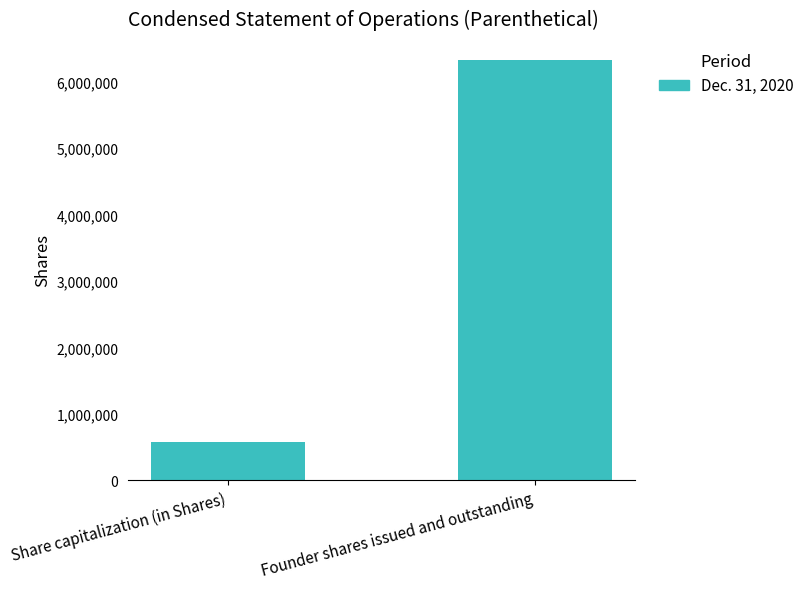

What is the label of the 2nd bar from the right?

Share capitalization (in Shares)